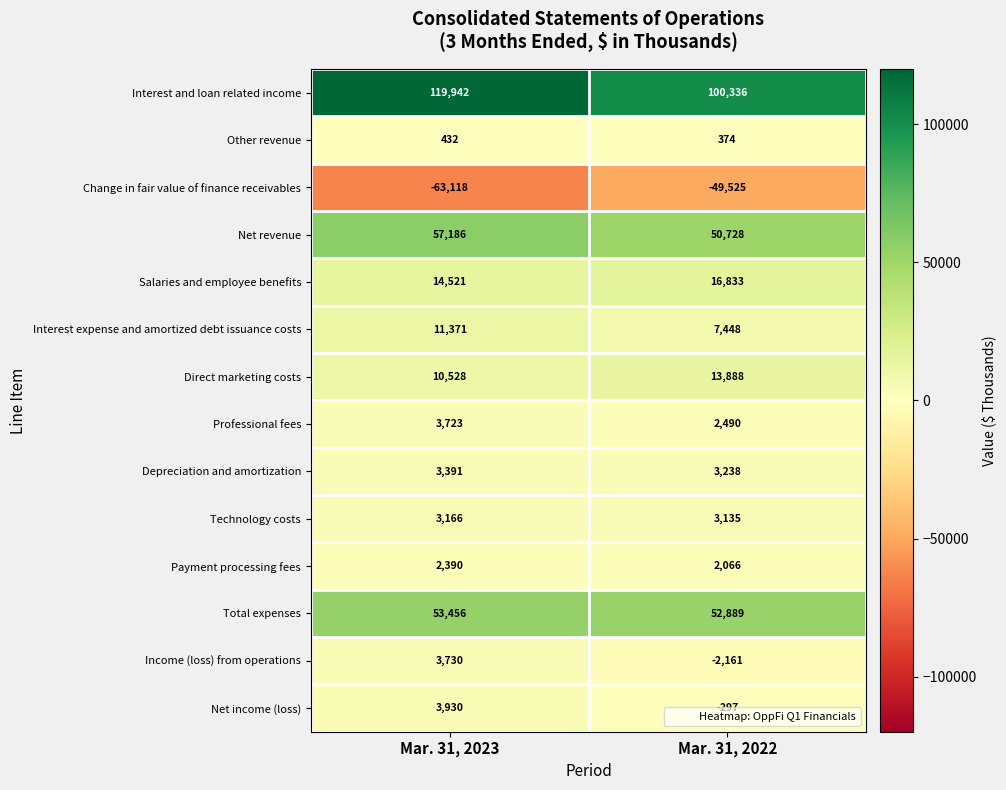

What is the difference between the maximum and minimum values in the Change in fair value of finance receivables series?

13593